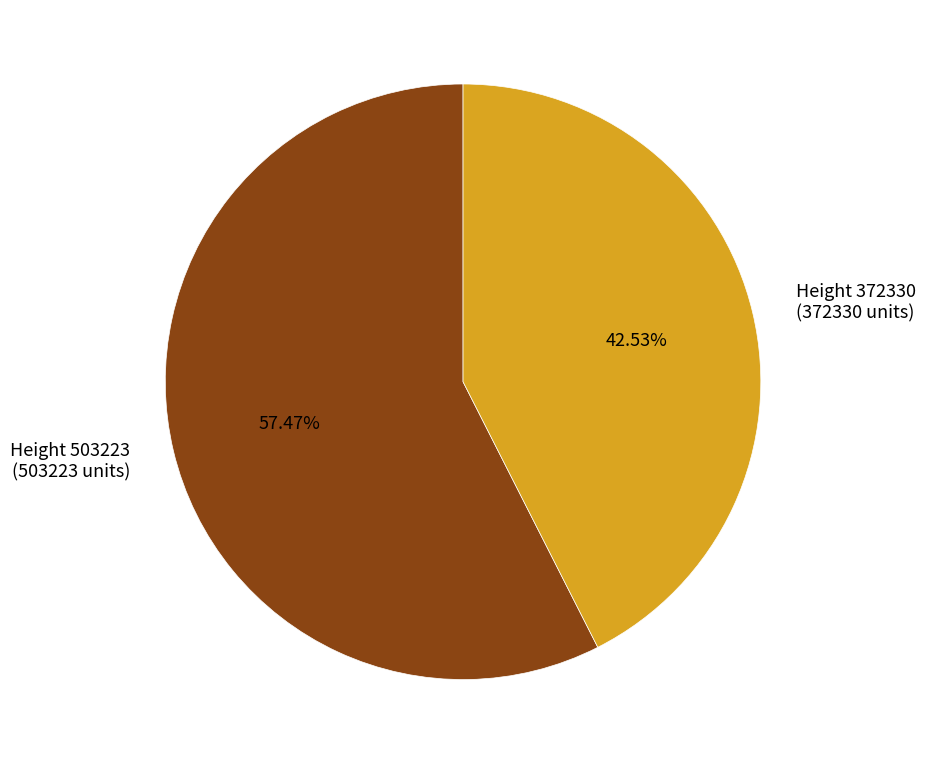

Between Height 503223 (503223 units) and Height 372330 (372330 units), which is larger?

Height 503223 (503223 units)